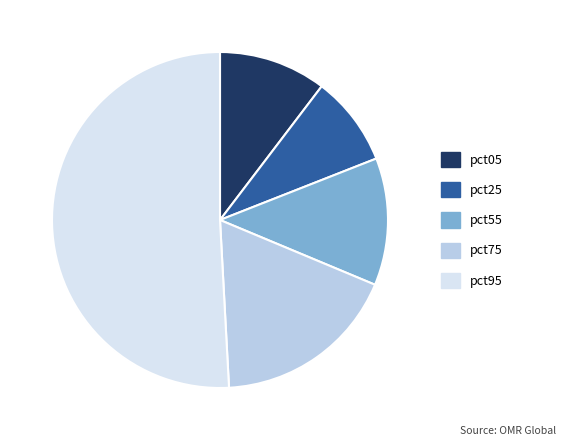

Combined, do pct55 and pct05 account for over 50%?

No